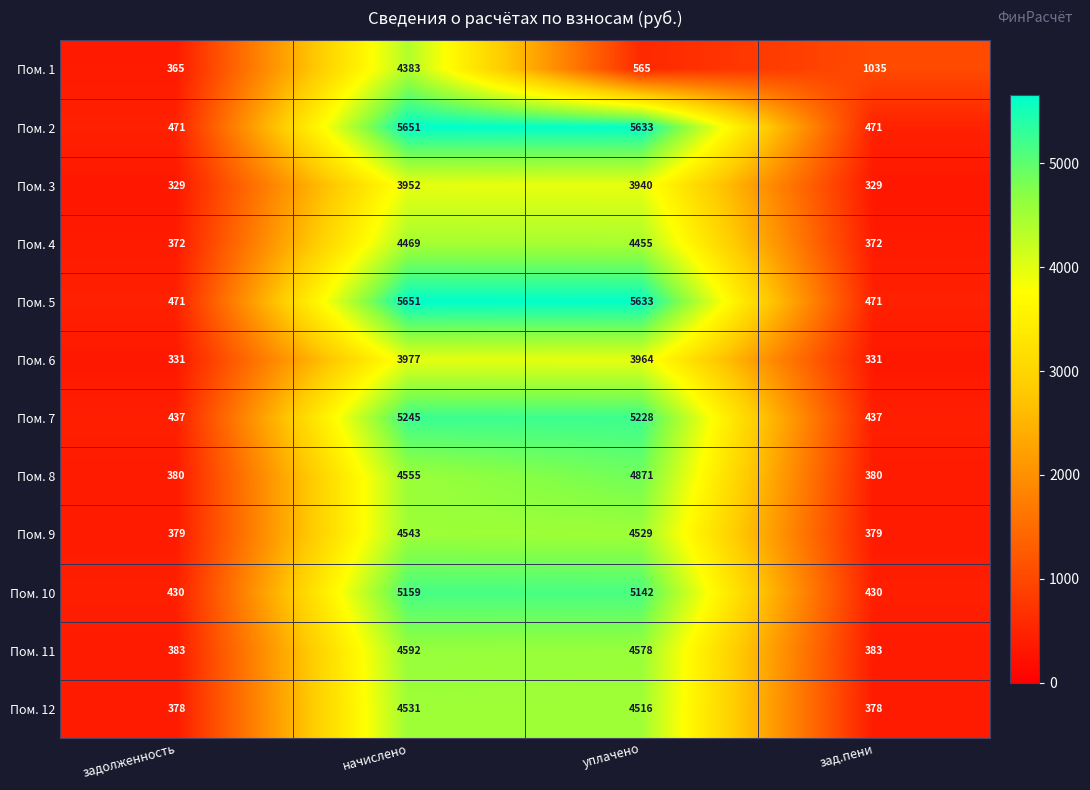

What is the sum of the Пом. 5 values at зад.пени and уплачено?

6104